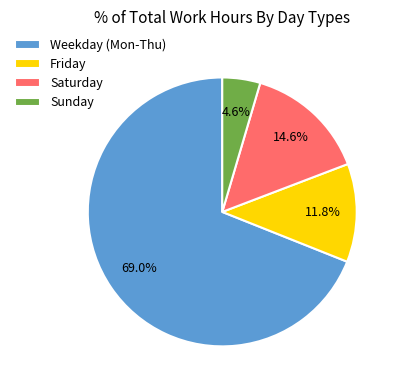

What is the majority slice?

Weekday (Mon-Thu)